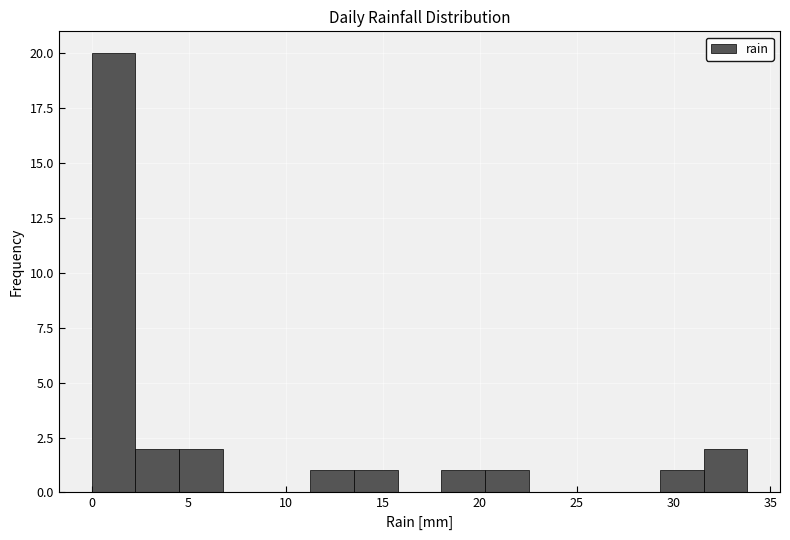

What is the height of the bar covering 13.5 to 16.0 on the x-axis? Neither the bar edges nor the heights are printed on the chart, so give them approximately, as read against the axes.

1